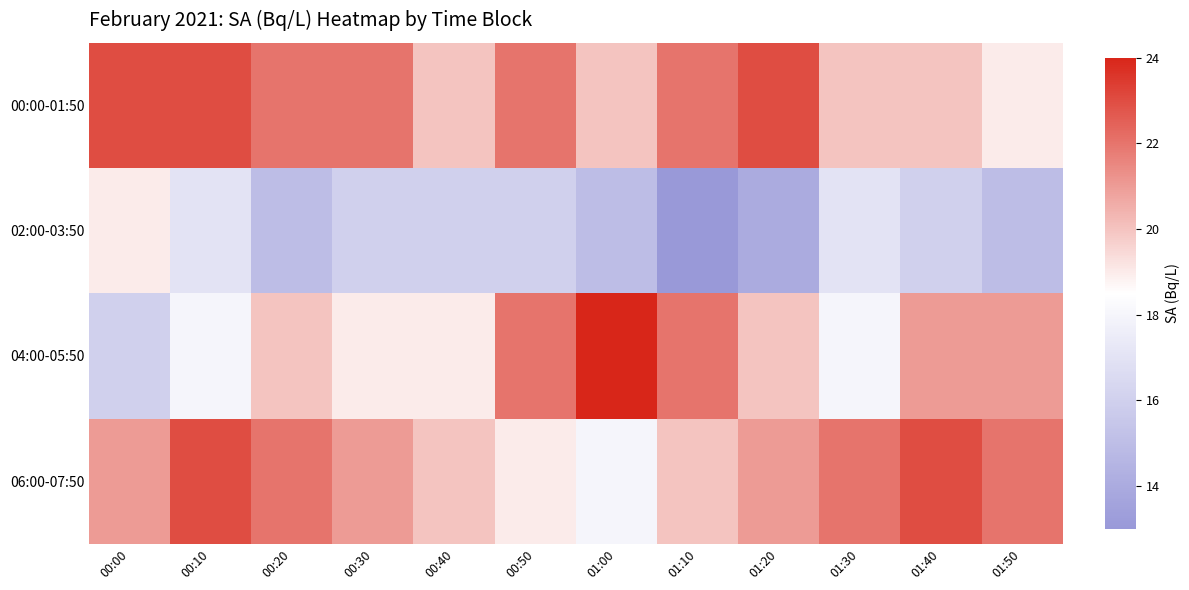

What is the total value across all series at 00:20?

79